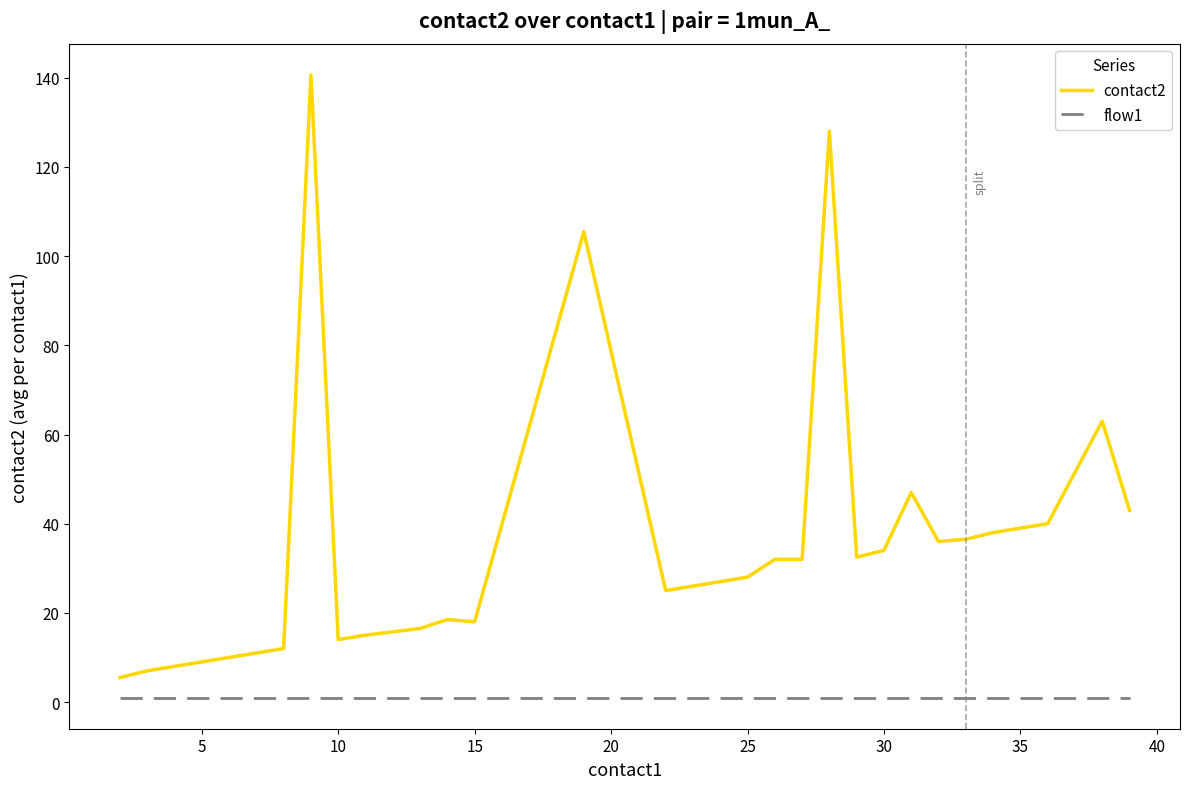

How many values in the contact2 series are below 32?

14